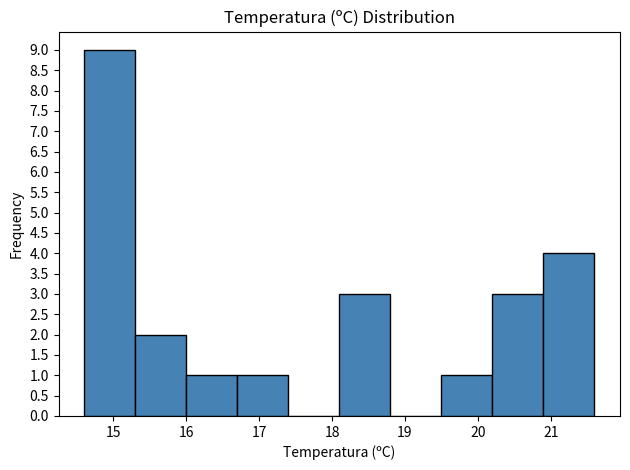

How tall is the bar that spans 18.1 to 18.8 on the x-axis? The values are not printed on the chart, so give them approximately, as read against the axis.

3